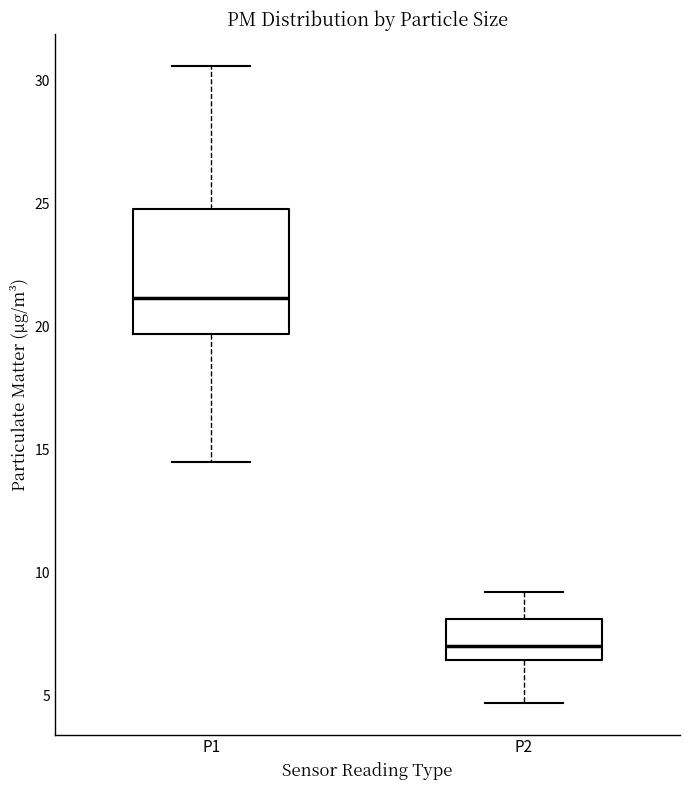

Comparing the boxes themselves (not the whiskers), which one is the tallest?

P1